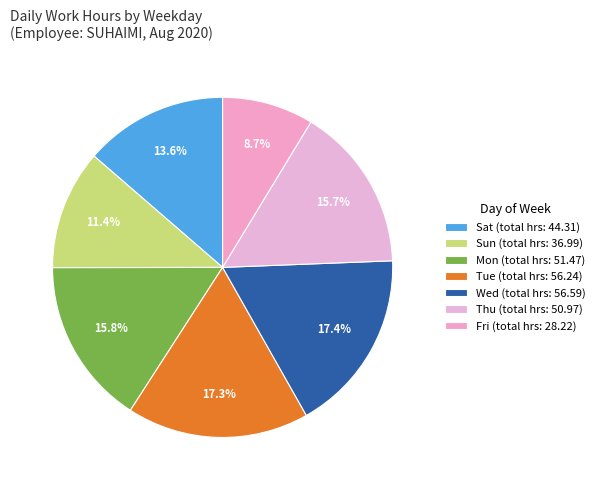

How many segments does this pie chart have?

7